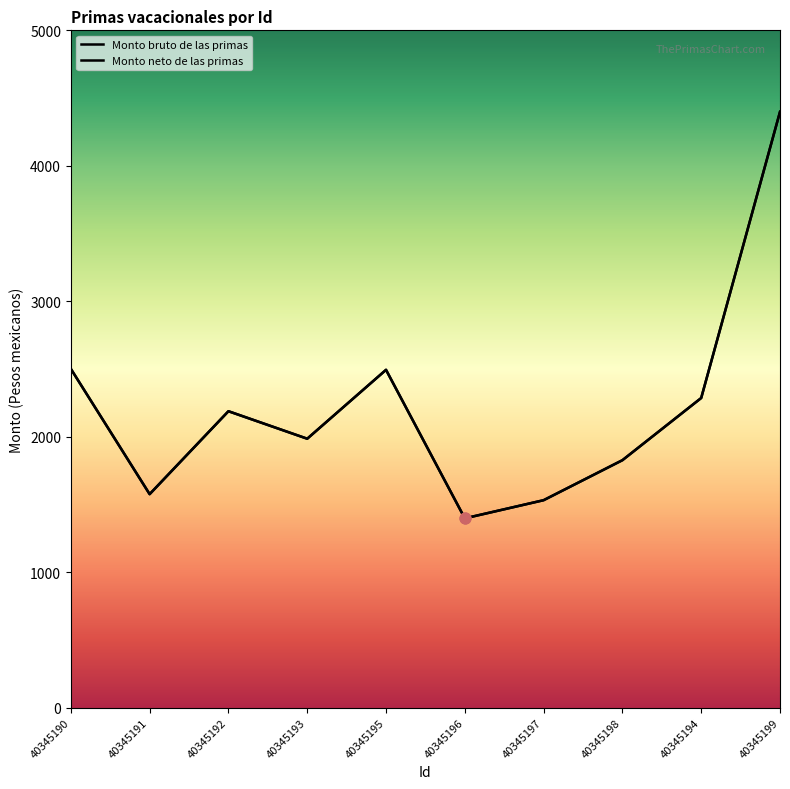

Which series has the largest total across all categories?

Monto bruto de las primas